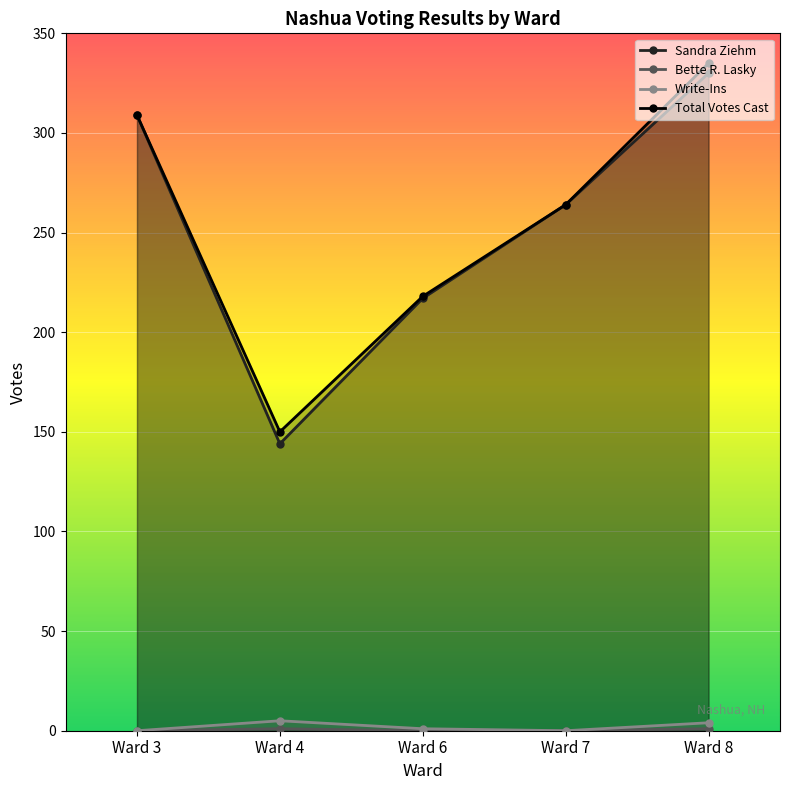

What is the sum of the Total Votes Cast values at Ward 6 and Ward 4?

368